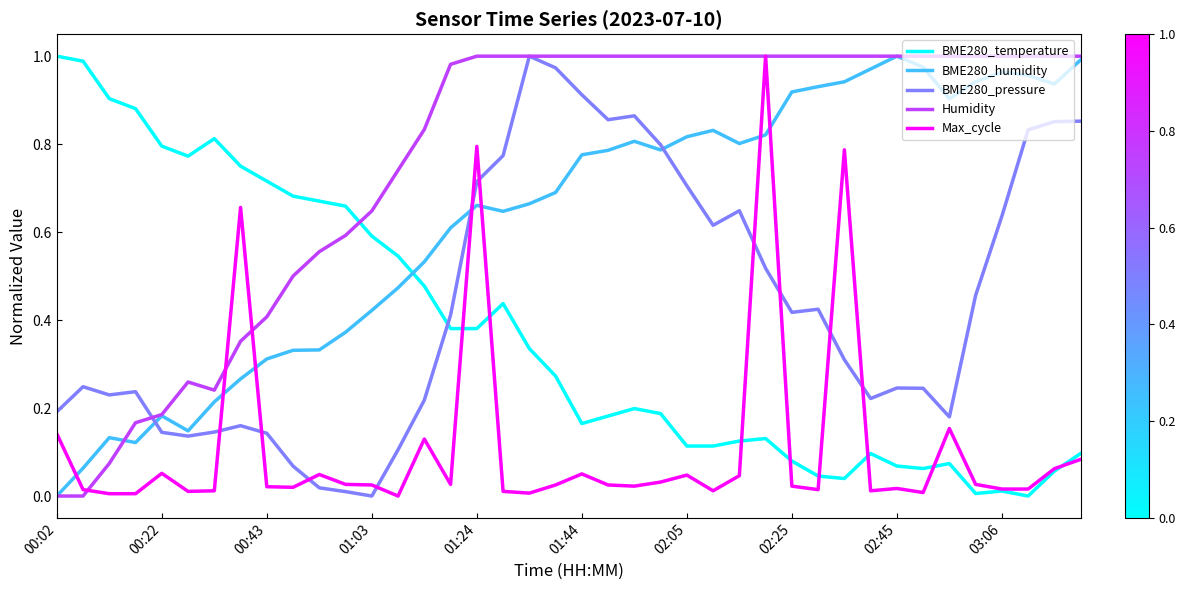

Which series has the largest total across all categories?

Humidity